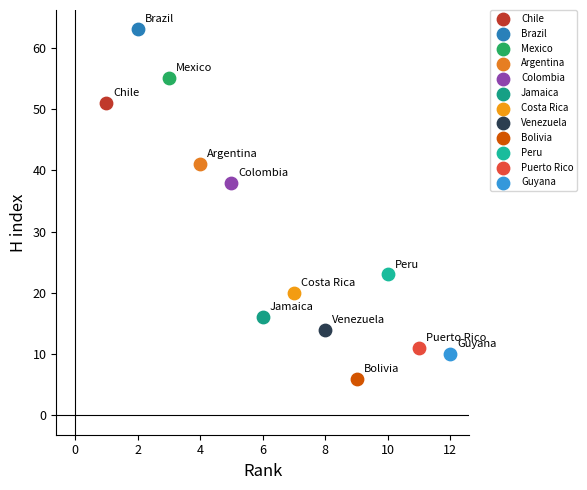

Which series contains the lowest Y value?

Bolivia